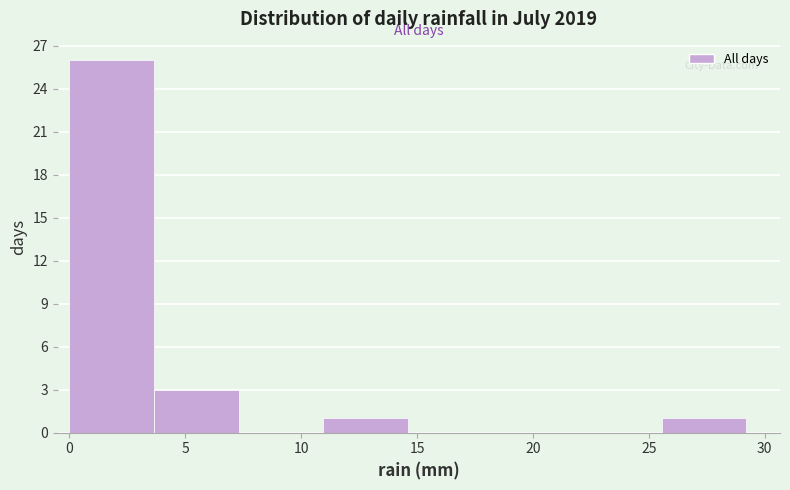

Reading left to right, list every bar in this chart as the range it spans on the x-axis followed by its height. Neither the bar edges nor the heights are printed on the chart, so give them approximately, as read against the axes.

0.00 to 3.65: 26
3.65 to 7.30: 3
7.30 to 10.95: 0
10.95 to 14.60: 1
14.60 to 18.25: 0
18.25 to 21.90: 0
21.90 to 25.55: 0
25.55 to 29.20: 1